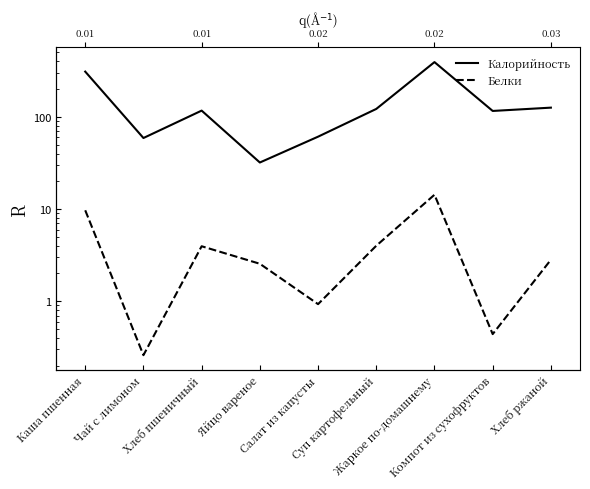

What is the average value of the Калорийность series?

148.4